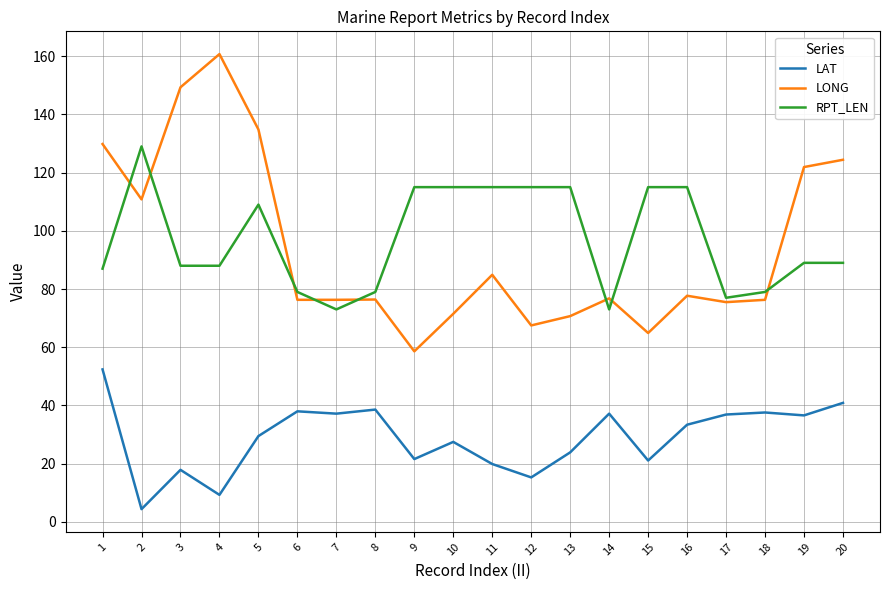

What is the difference between the highest and lowest values at 11?

95.1